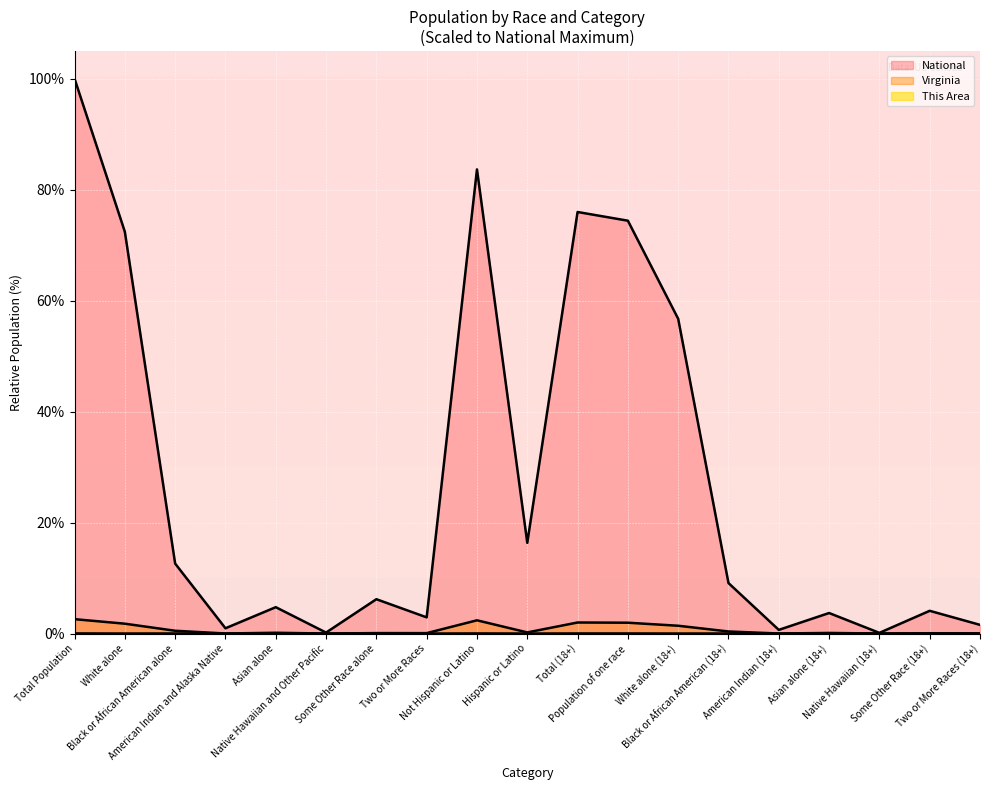

What is the label of the 12th point from the left?

Population of one race